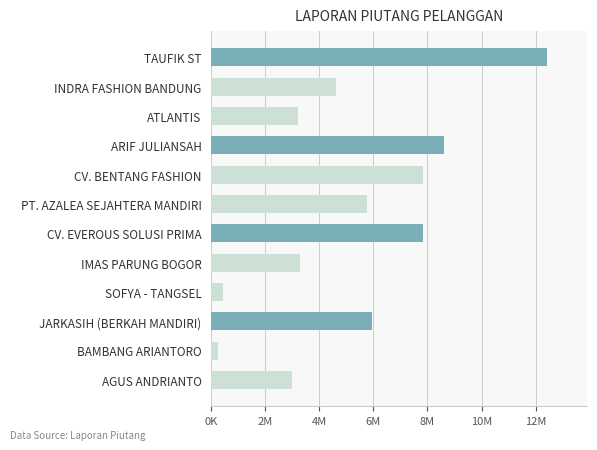

What is the difference between the second highest and second lowest values?

8208450